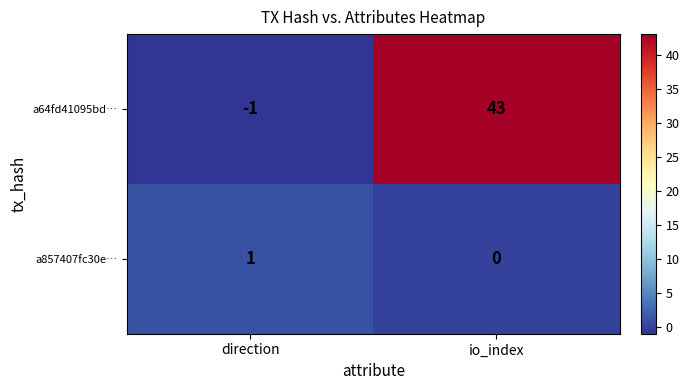

The a857407fc30e… series shows -1 at io_index. True or false?

False